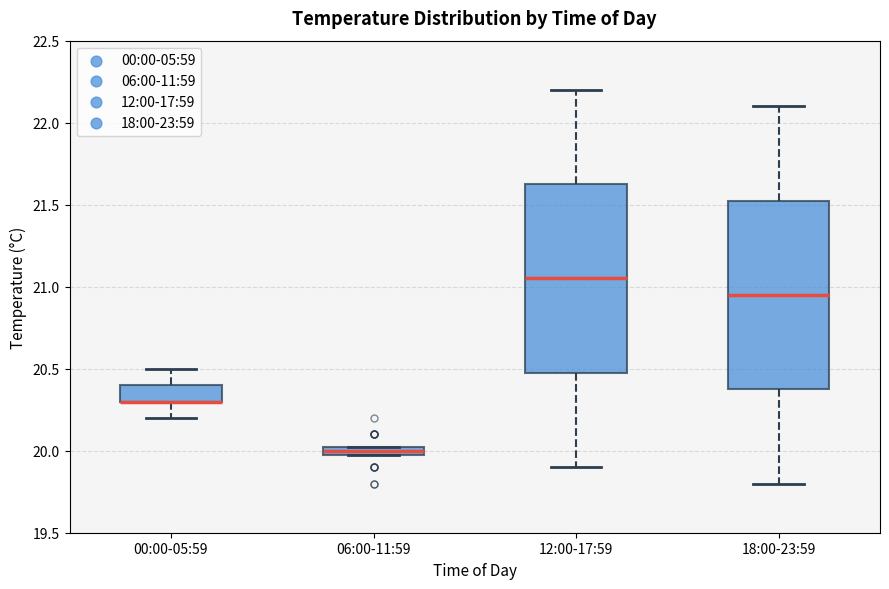

Where does the median line of the box for 18:00-23:59 sit on the y-axis? The values are not printed on the chart, so give them approximately, as read against the axis.

20.95